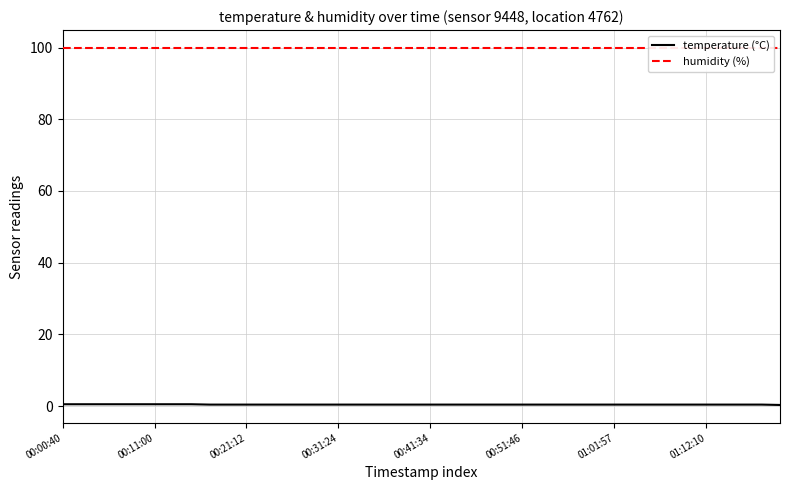

Which series has the largest total across all categories?

humidity (%)